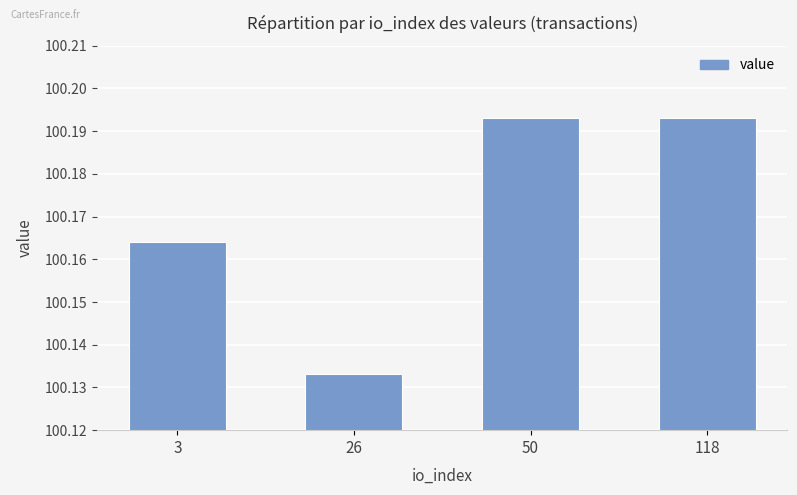

How many series are shown in this chart?

1